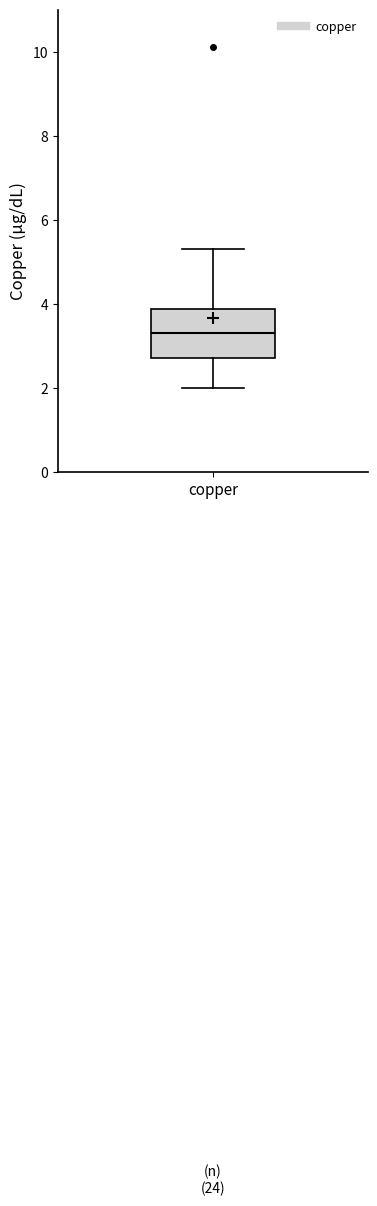

Where is the upper edge of the box for copper on the y-axis? The values are not printed on the chart, so give them approximately, as read against the axis.

3.8